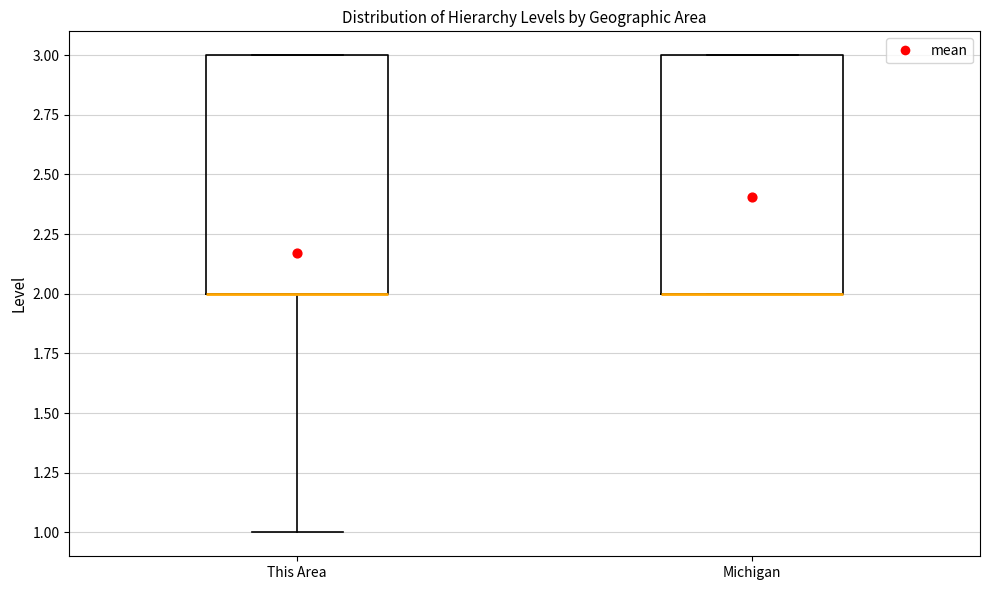

Where is the upper edge of the box for Michigan on the y-axis? The values are not printed on the chart, so give them approximately, as read against the axis.

3